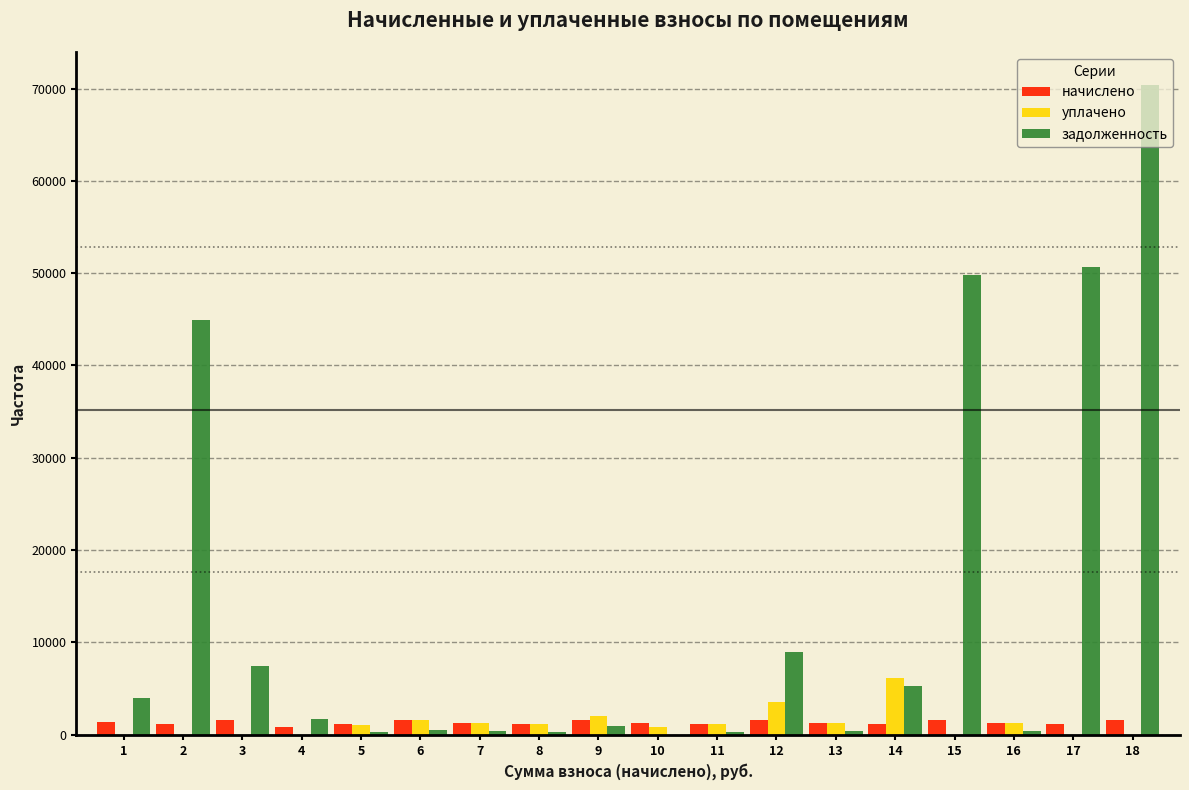

What is the highest value of the начислено series?

1632.6